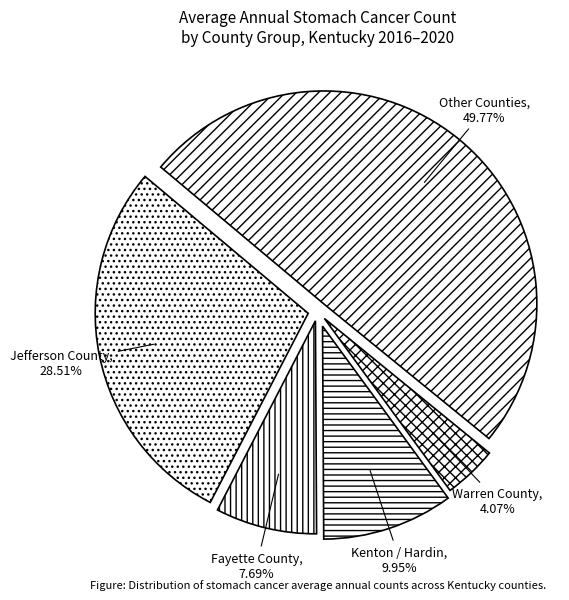

Which slice is the largest?

Other Counties